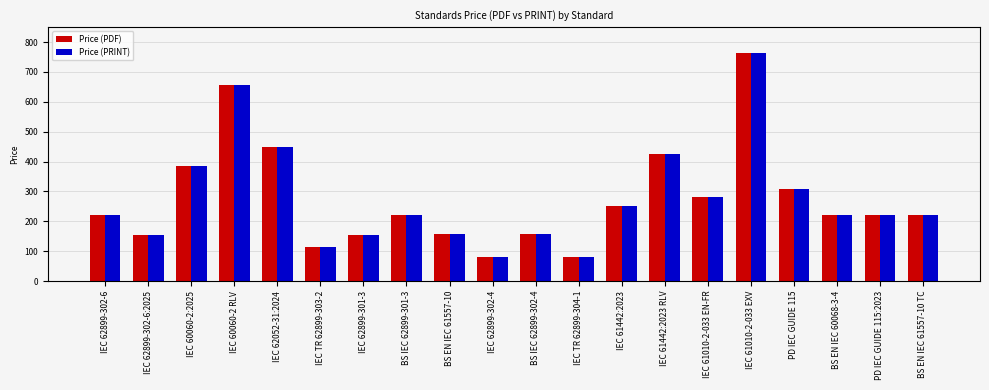

How many bars are there in each group?

2